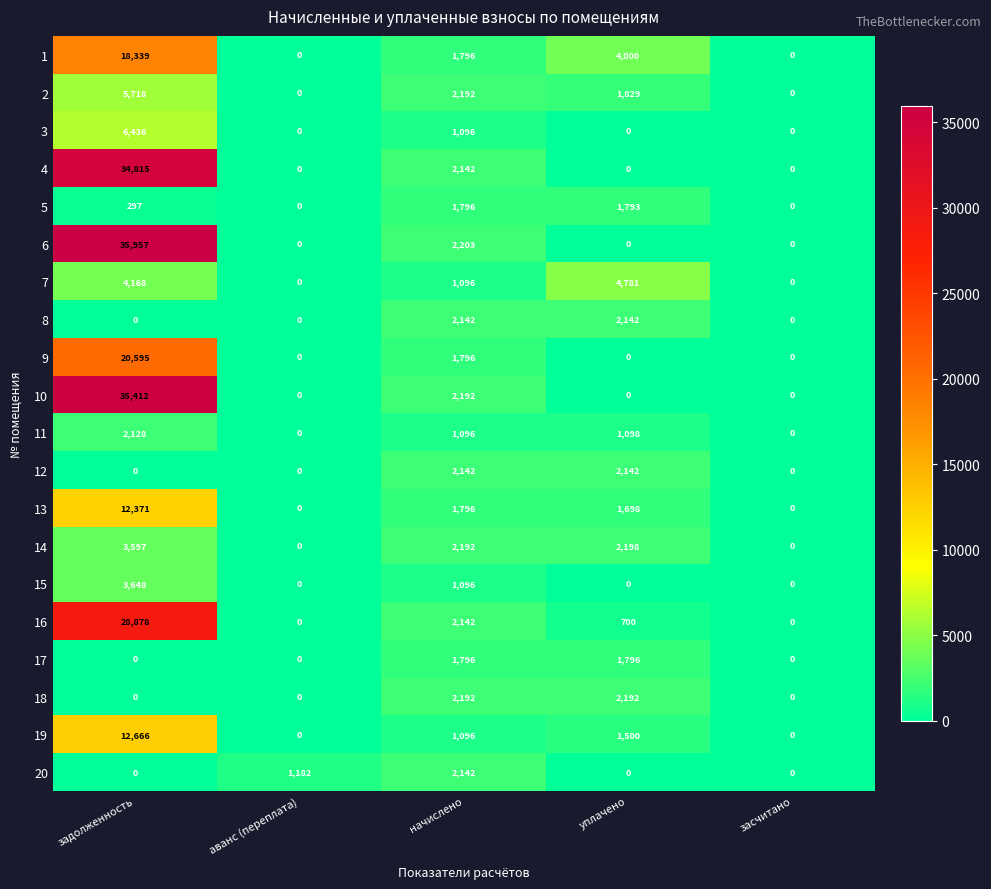

At which category is the sum across all series the highest?

задолженность